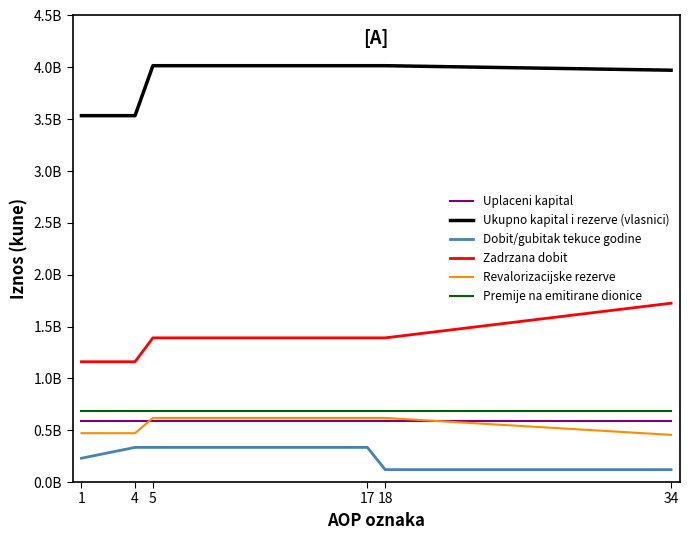

Which series has the largest total across all categories?

Ukupno kapital i rezerve (vlasnici)